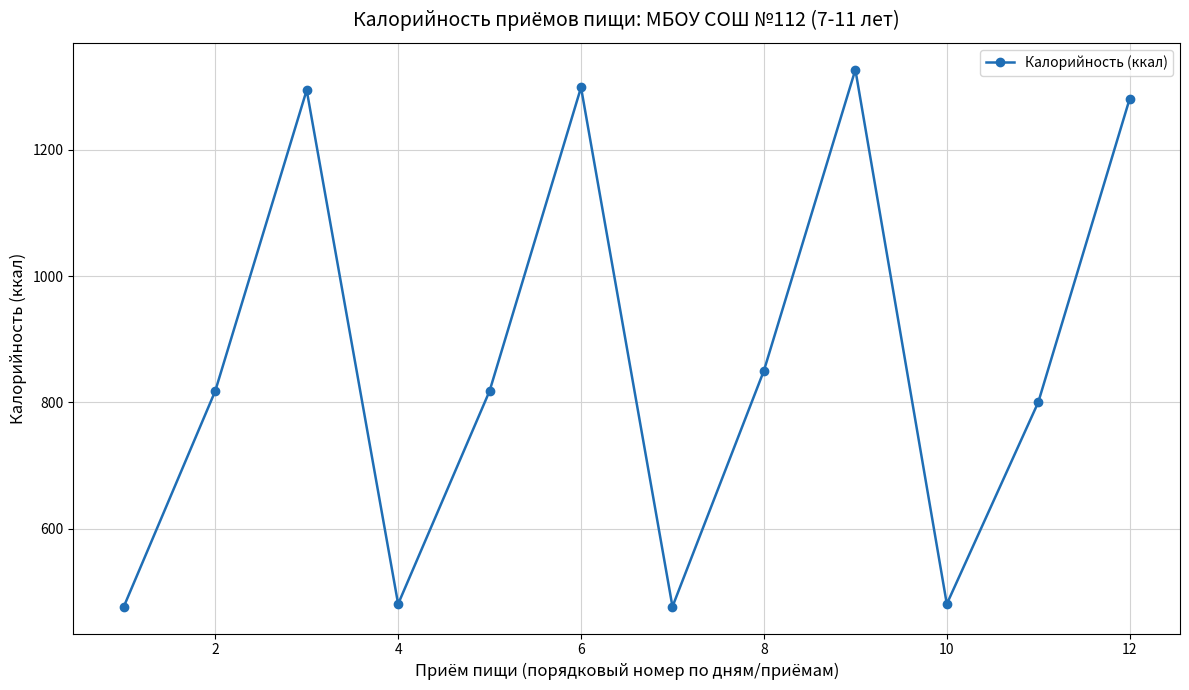

How many interior local peaks (higher than both neighbors) does the data have?

3